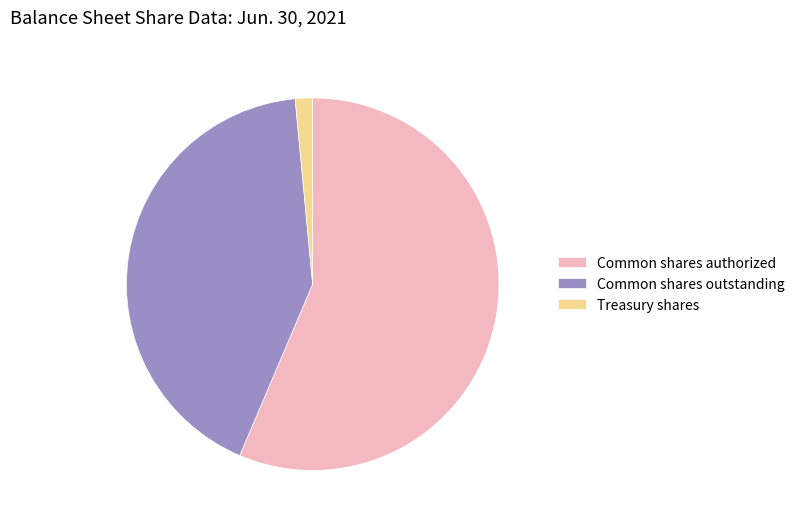

Count the number of slices in the pie.

3